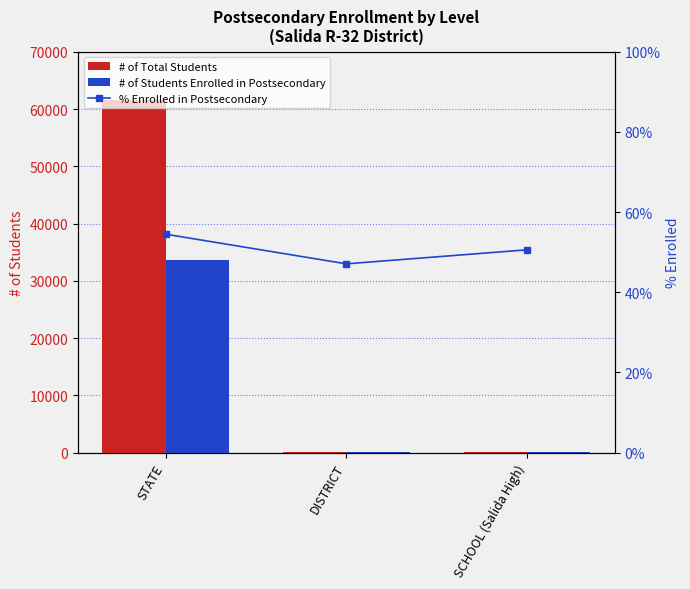

What value does the % Enrolled in Postsecondary series have at SCHOOL (Salida High)?

0.5